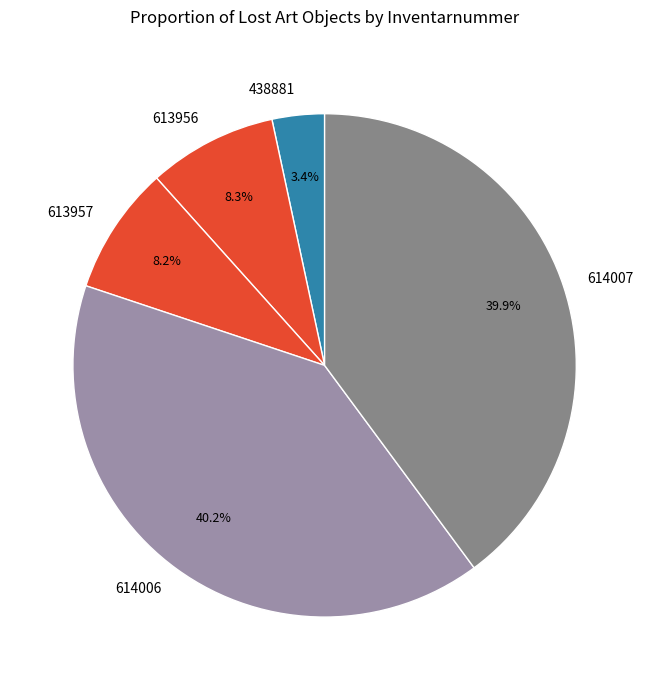

Between 613956 and 614007, which is larger?

614007